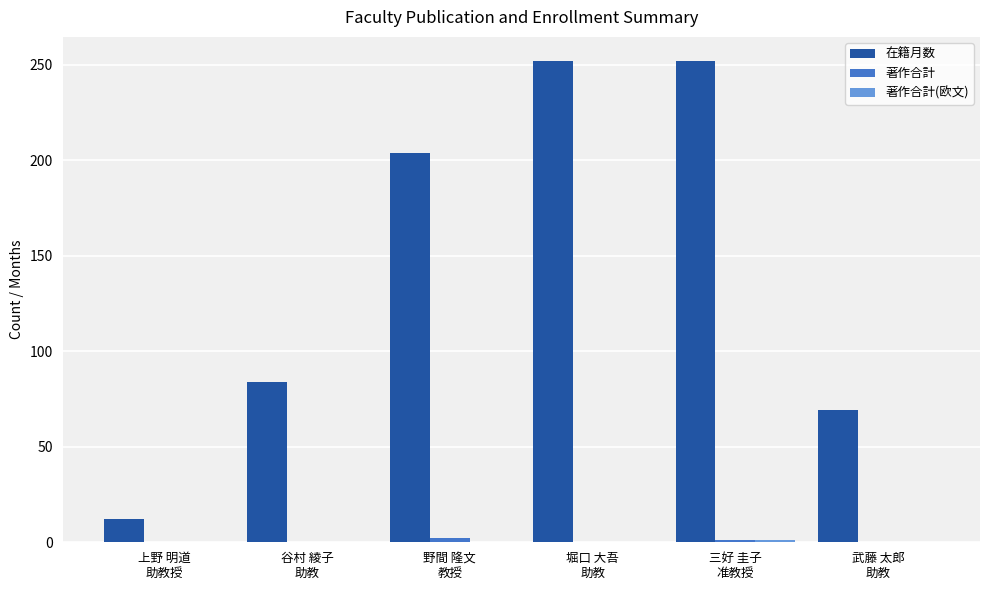

What is the maximum value shown in the chart?

252